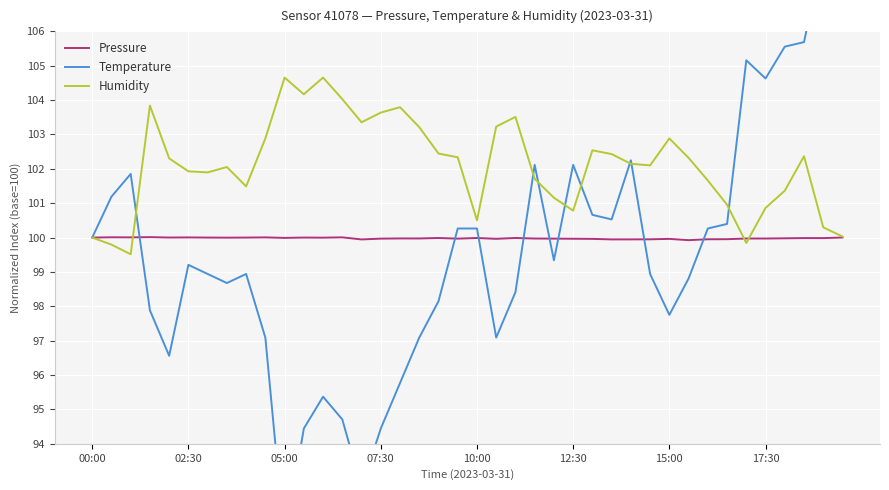

Is this an area chart (filled region under the line)?

No